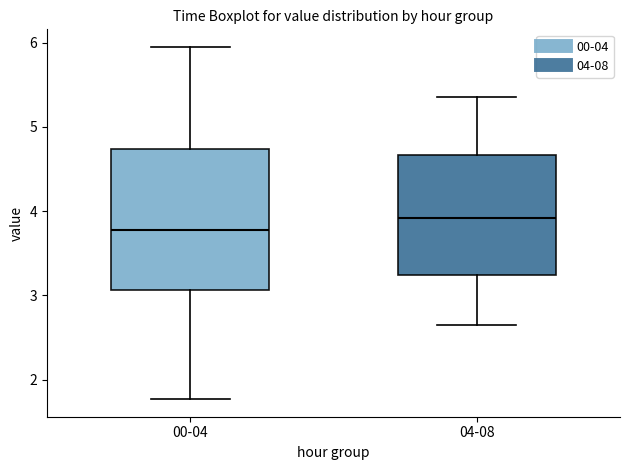

Reading left to right, transcribe this box plot: for each box, give where its median line is, the range the box spans, and where its two whiskers end, as read against the y-axis. The values are not printed on the chart, so give them approximately, as read against the axis.

00-04: median 3.8, box 3.1 to 4.7, whiskers 1.8 to 6.0
04-08: median 3.9, box 3.2 to 4.7, whiskers 2.7 to 5.4